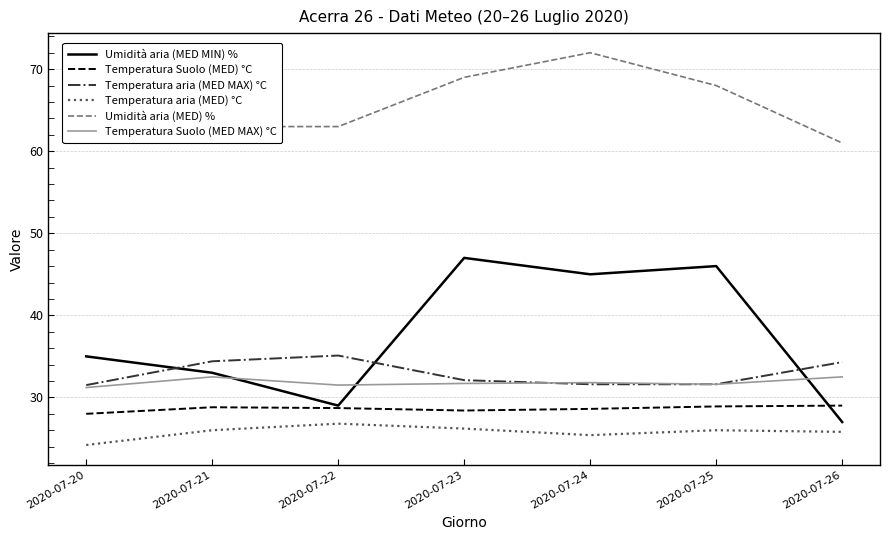

The value of Temperatura Suolo (MED) °C at 2020-07-26 is 18.7. True or false?

False